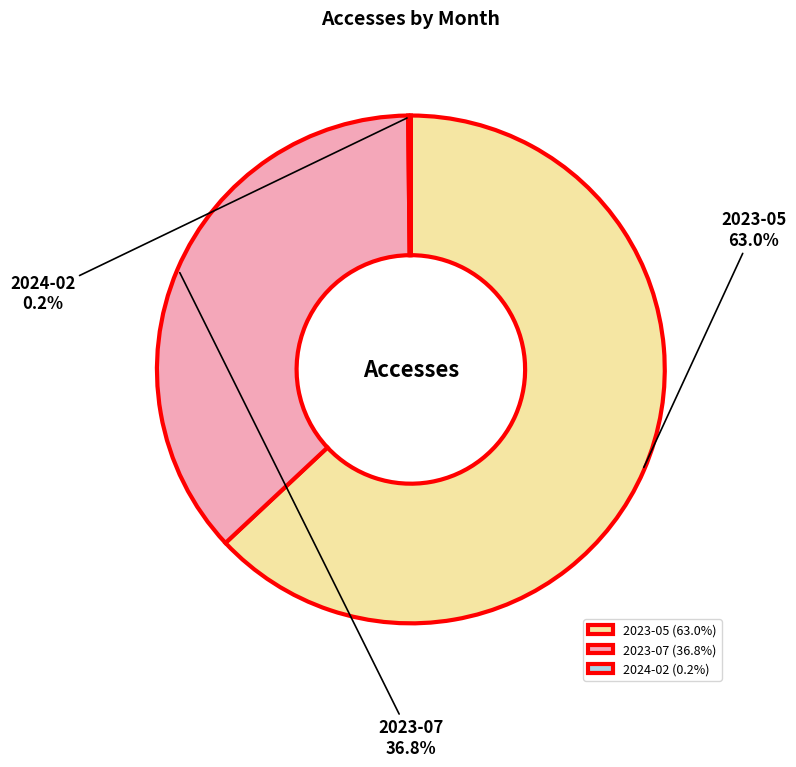

Combined, do 2023-05 (63.0%) and 2023-07 (36.8%) account for over 50%?

Yes